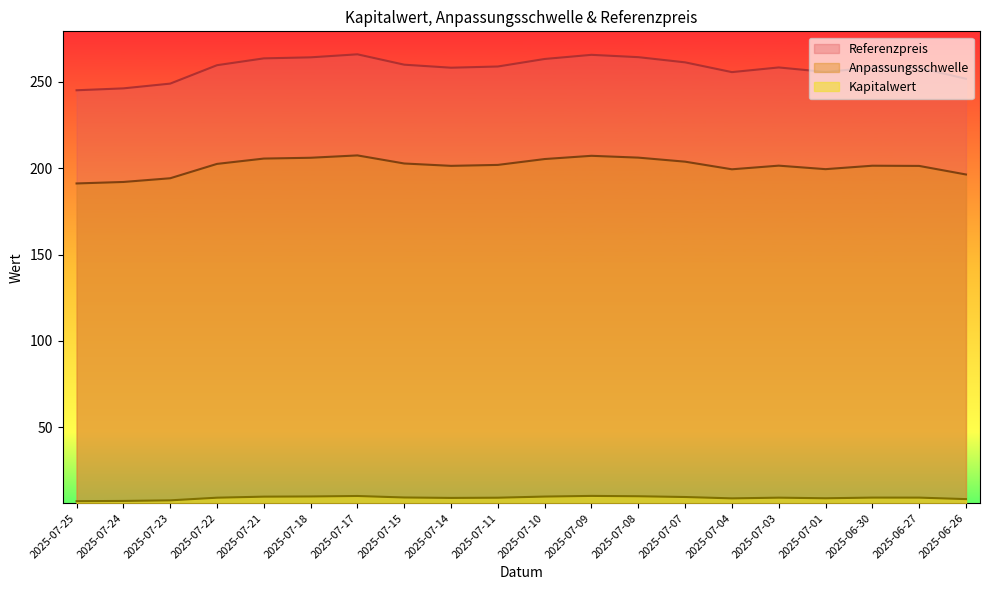

How many values in the Anpassungsschwelle series are below 201?

6